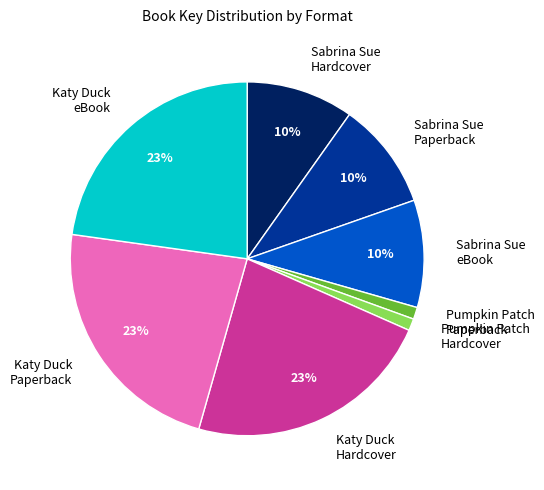

The Katy Duck Paperback slice represents 23% of the pie. True or false?

True